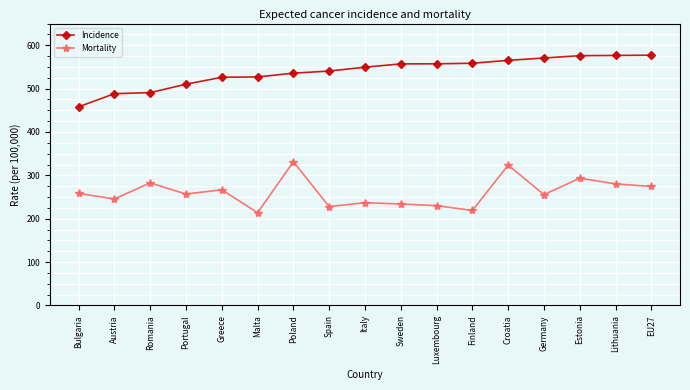

What position from the left is Sweden?

10